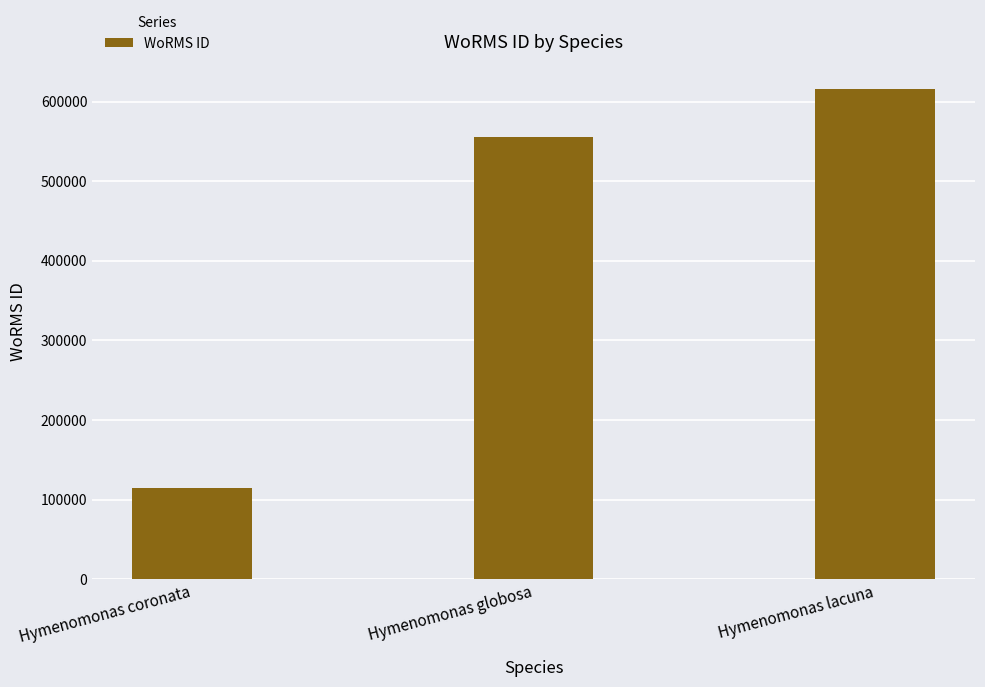

Between Hymenomonas globosa and Hymenomonas lacuna, which is larger?

Hymenomonas lacuna